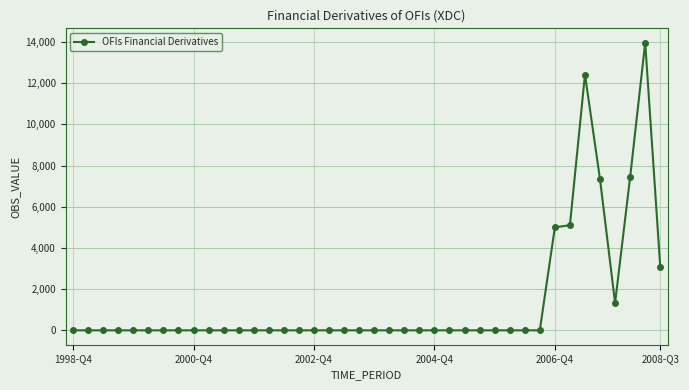

What is the greatest value displayed?

13959